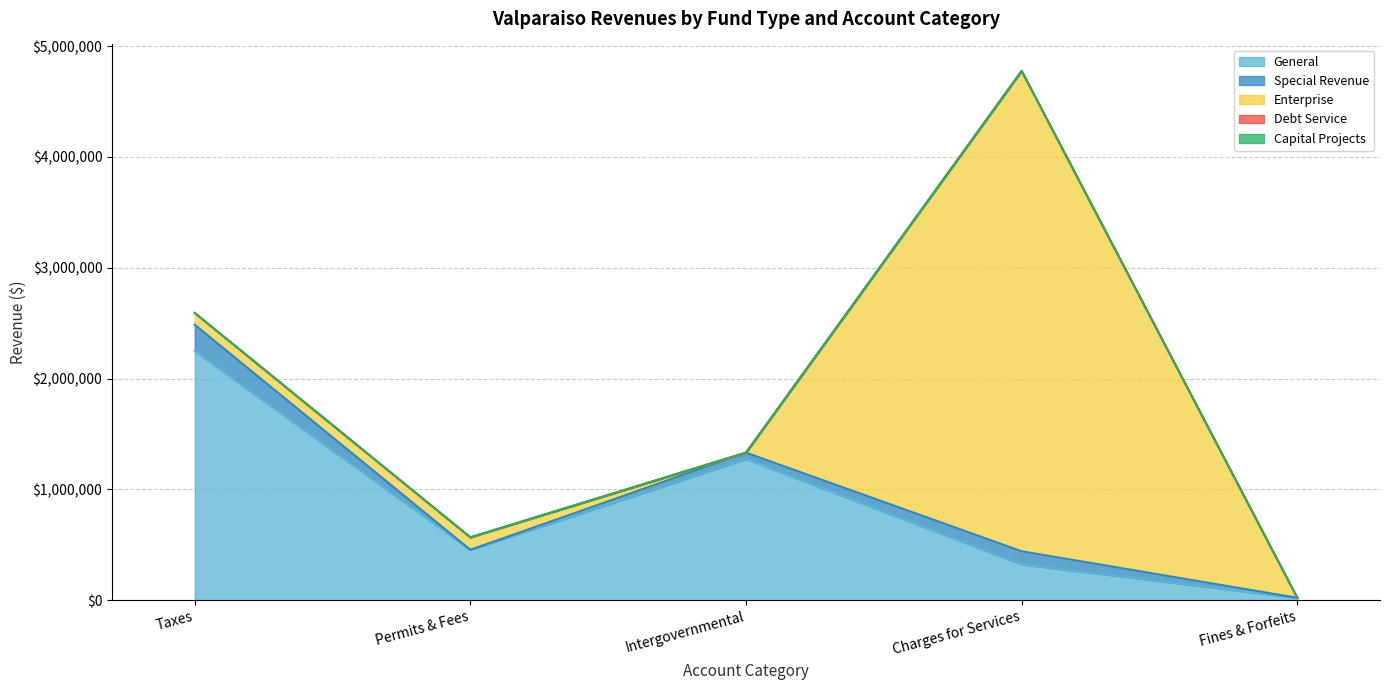

Reading left to right, what are all the values shown in this chart?

General: Taxes=2248772	Permits & Fees=455683	Intergovernmental=1274767	Charges for Services=324808	Fines & Forfeits=22651
Special Revenue: Taxes=237264	Permits & Fees=0	Intergovernmental=57453	Charges for Services=117583	Fines & Forfeits=0
Enterprise: Taxes=106392	Permits & Fees=112660	Intergovernmental=0	Charges for Services=4333433	Fines & Forfeits=0
Debt Service: Taxes=0	Permits & Fees=0	Intergovernmental=0	Charges for Services=0	Fines & Forfeits=0
Capital Projects: Taxes=0	Permits & Fees=0	Intergovernmental=0	Charges for Services=0	Fines & Forfeits=0